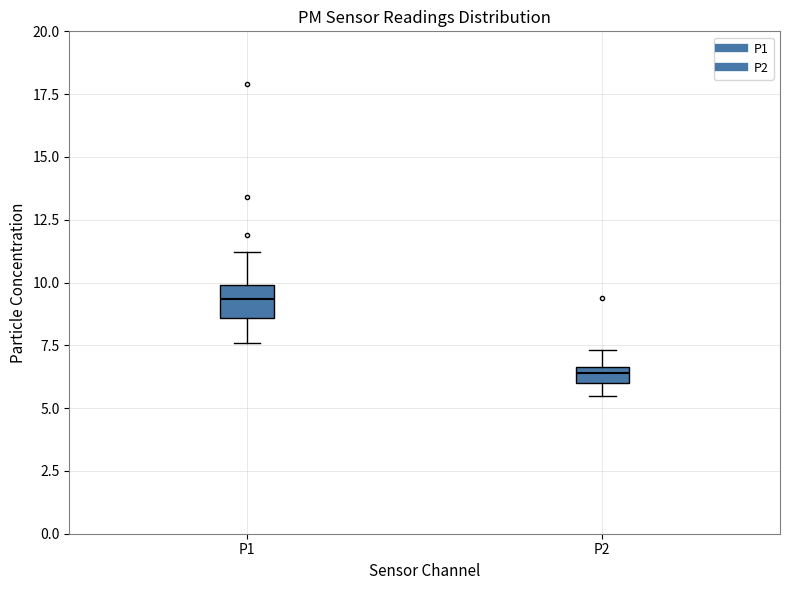

Which box has the lowest median line?

P2